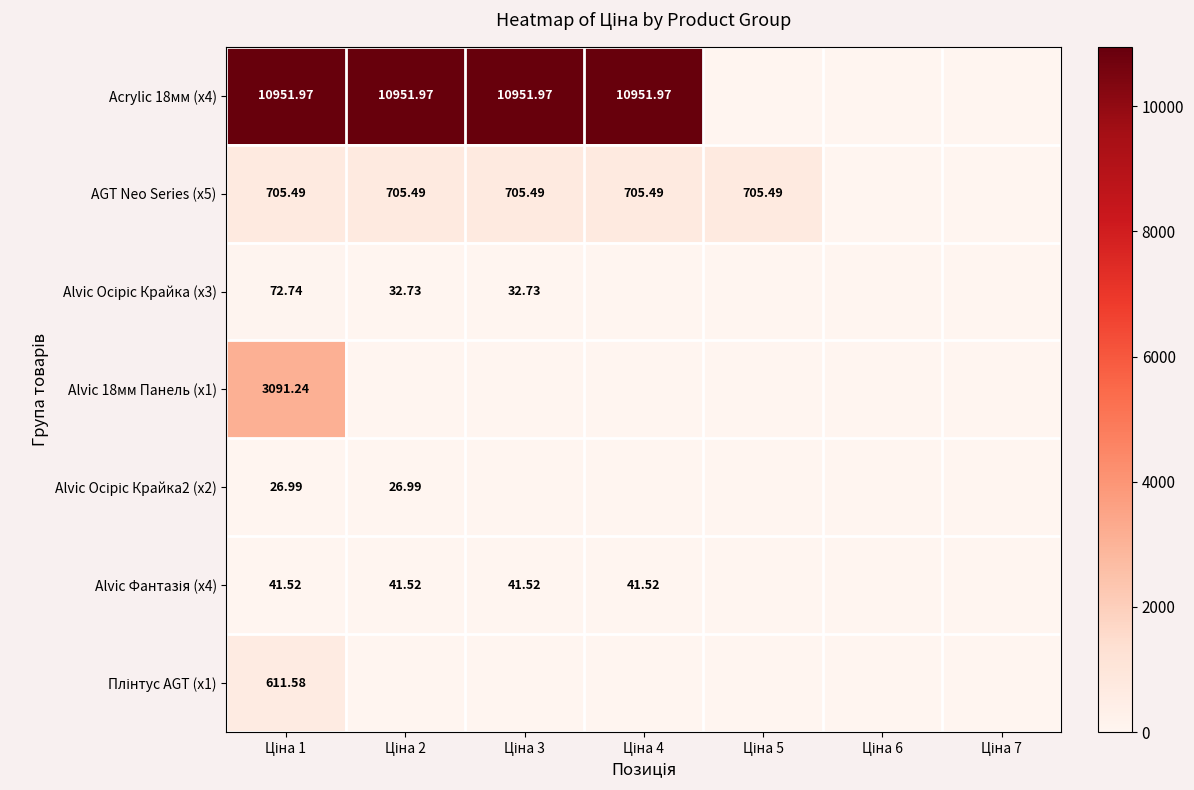

True or false: Alvic 18мм Панель (x1) has a value of 1435.0 at Ціна 3.

False